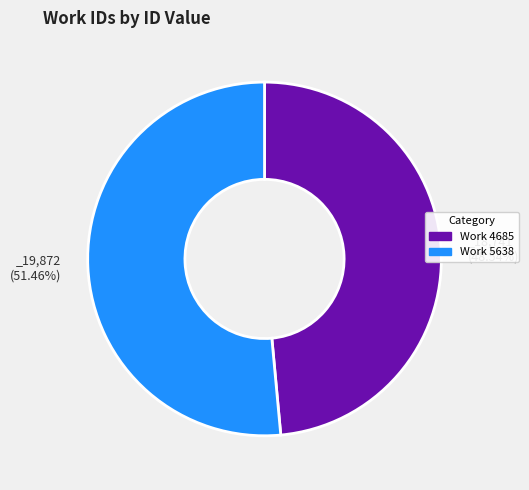

Which slice is the largest?

5638